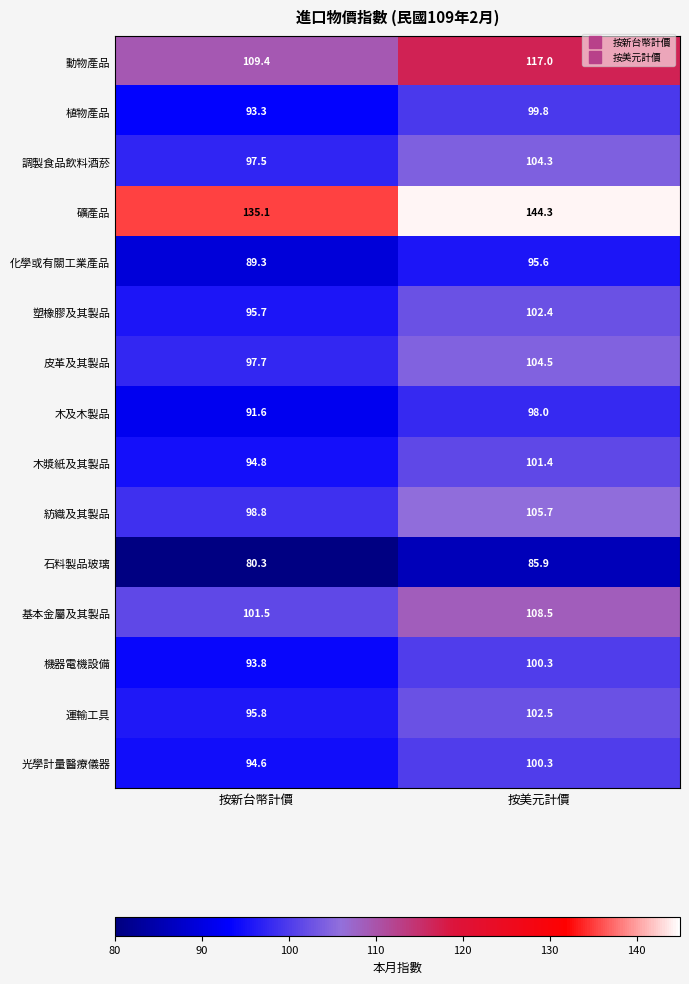

Reading right to left, transcribe all the data shown in this chart.

動物產品: 按美元計價=117.0	按新台幣計價=109.4
植物產品: 按美元計價=99.8	按新台幣計價=93.3
調製食品飲料酒菸: 按美元計價=104.3	按新台幣計價=97.5
礦產品: 按美元計價=144.3	按新台幣計價=135.1
化學或有關工業產品: 按美元計價=95.6	按新台幣計價=89.3
塑橡膠及其製品: 按美元計價=102.4	按新台幣計價=95.7
皮革及其製品: 按美元計價=104.5	按新台幣計價=97.7
木及木製品: 按美元計價=98.0	按新台幣計價=91.6
木漿紙及其製品: 按美元計價=101.4	按新台幣計價=94.8
紡織及其製品: 按美元計價=105.7	按新台幣計價=98.8
石料製品玻璃: 按美元計價=85.9	按新台幣計價=80.3
基本金屬及其製品: 按美元計價=108.5	按新台幣計價=101.5
機器電機設備: 按美元計價=100.3	按新台幣計價=93.8
運輸工具: 按美元計價=102.5	按新台幣計價=95.8
光學計量醫療儀器: 按美元計價=100.3	按新台幣計價=94.6